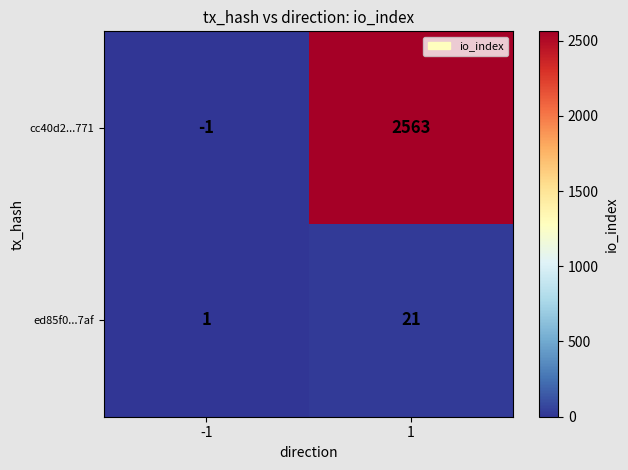

Which series changed the most between -1 and 1?

cc40d2...771